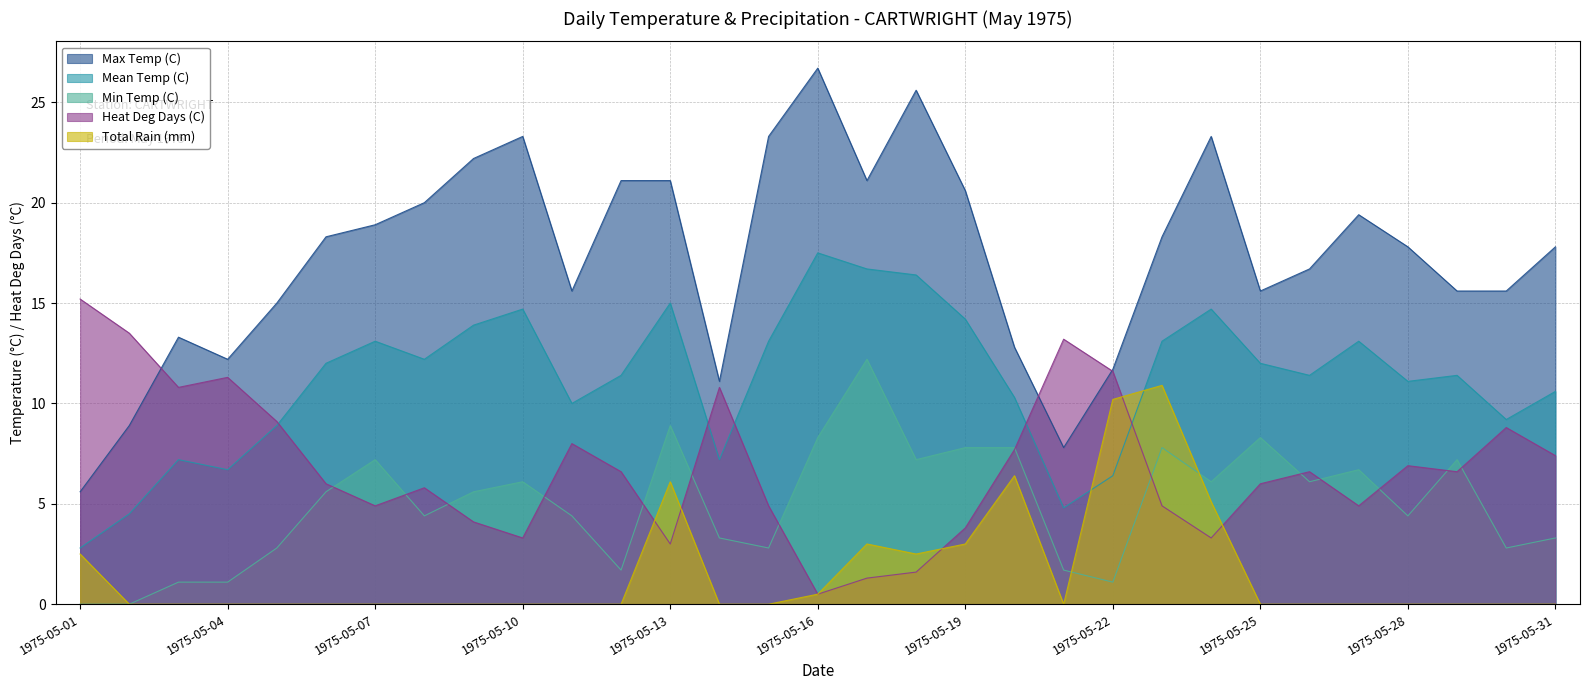

How many interior local peaks does the Total Rain (mm) series have?

4